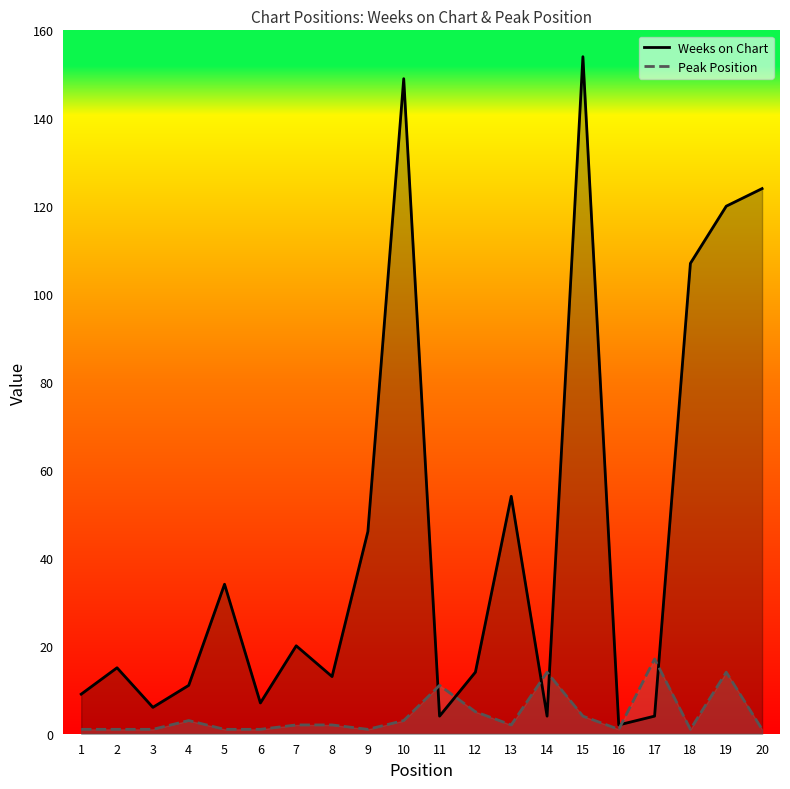

What is the value of the Weeks on Chart point at the 4th from the left?

11